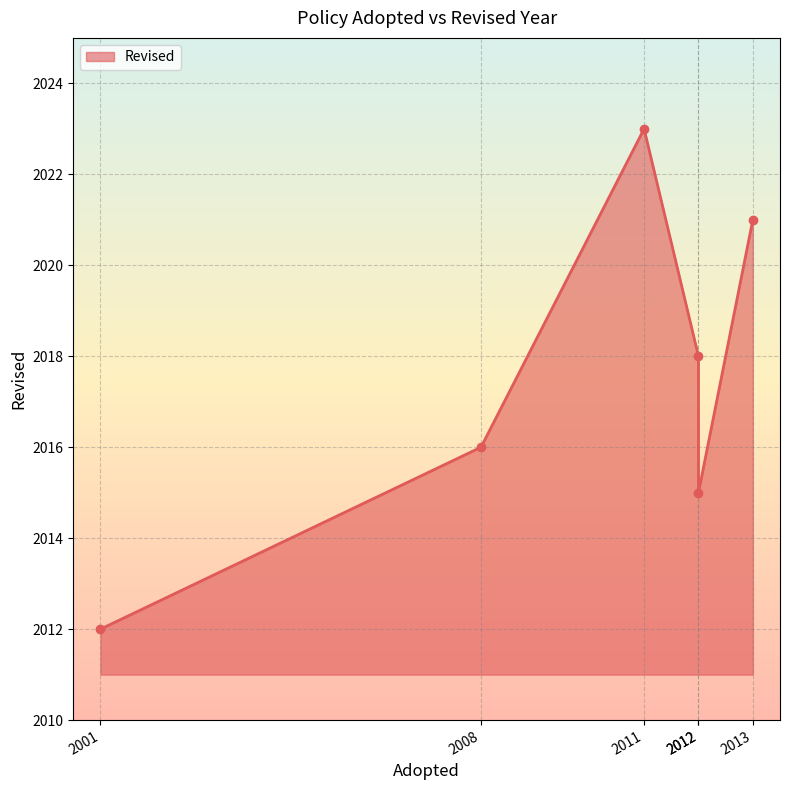

What is the average value?

2018